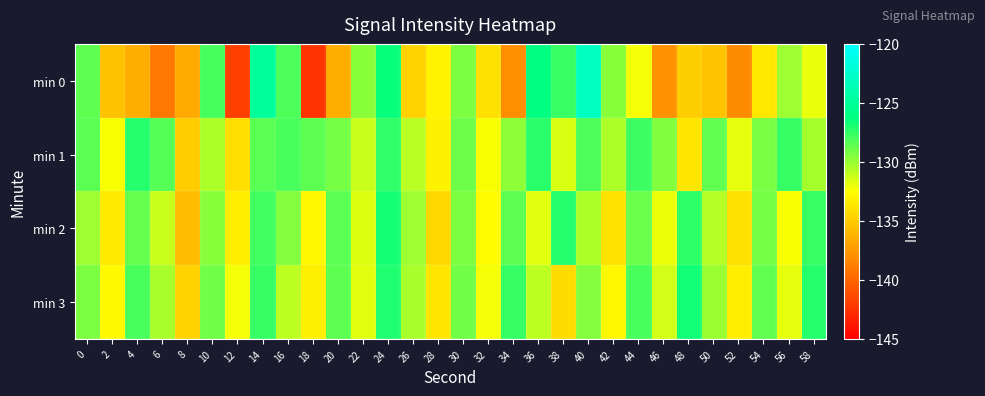

What is the spread (max minus min) of values at 10?

2.5